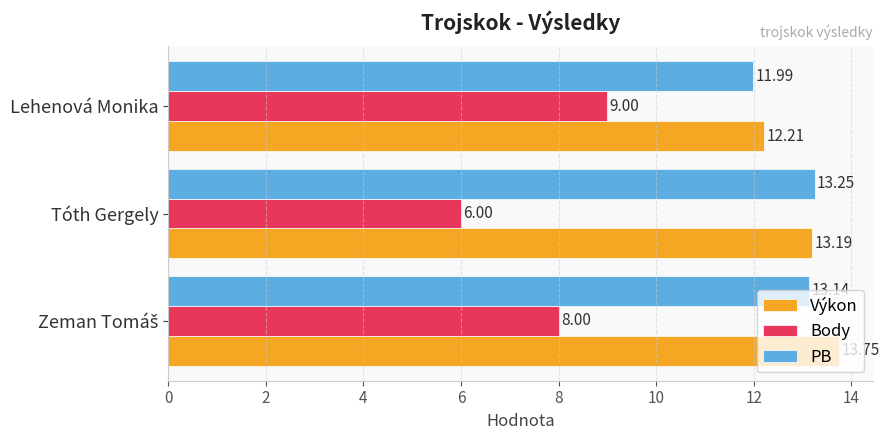

List the series in order of their peak value, lowest first.

Body, PB, Výkon